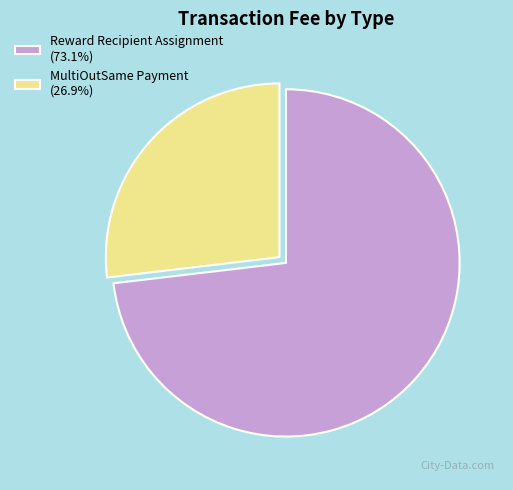

Do MultiOutSame Payment (26.9%) and Reward Recipient Assignment (73.1%) together represent more than half of the pie?

Yes